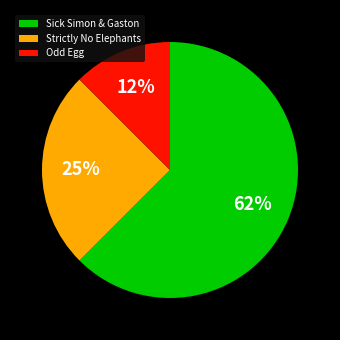

To the nearest percent, what portion does Strictly No Elephants represent?

25%